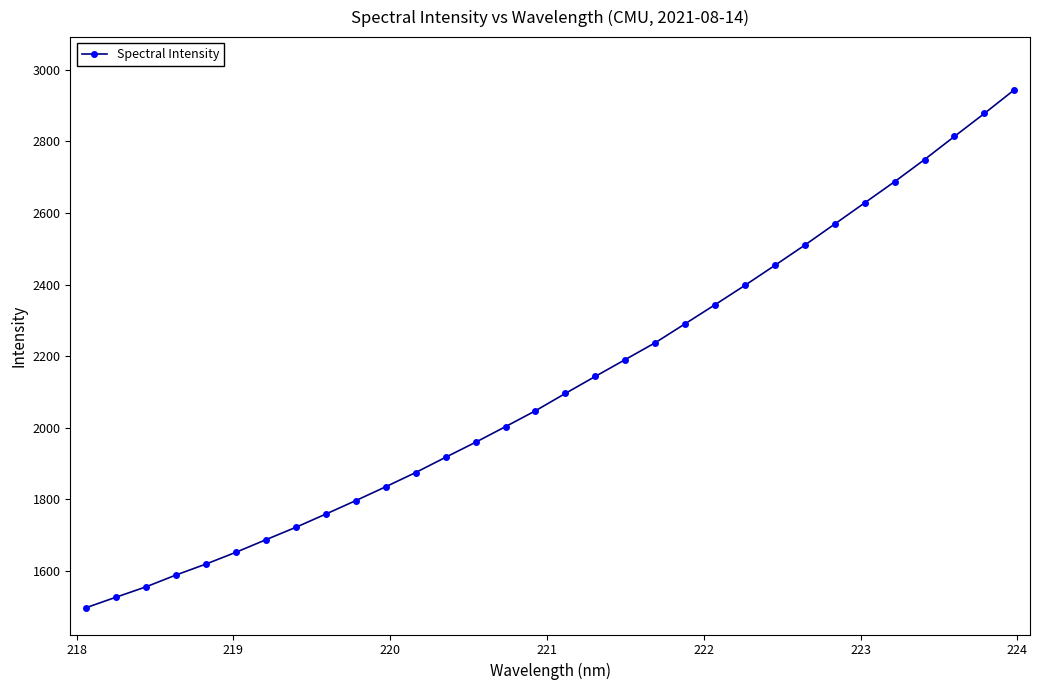

What is the difference between the maximum and minimum values?

1447.9